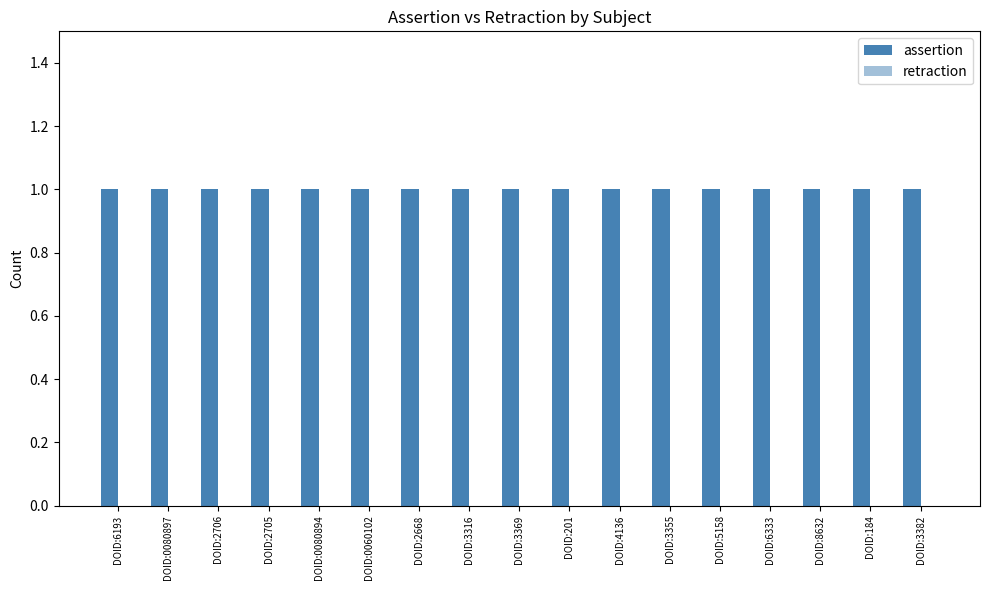

Is it true that retraction equals 0 at DOID:6193?

True